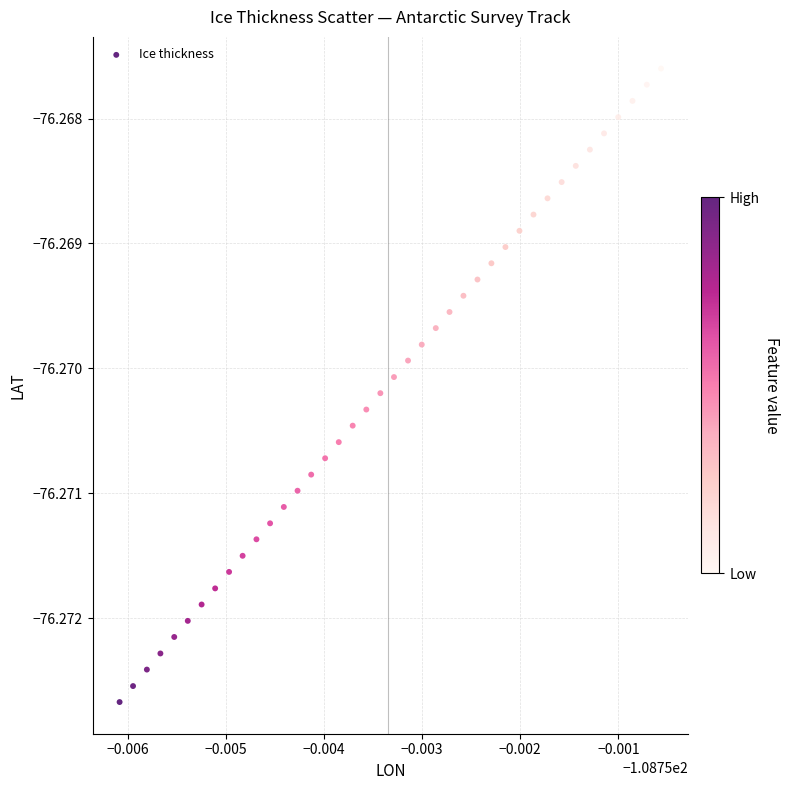

Count the number of points in this scatter plot.

40